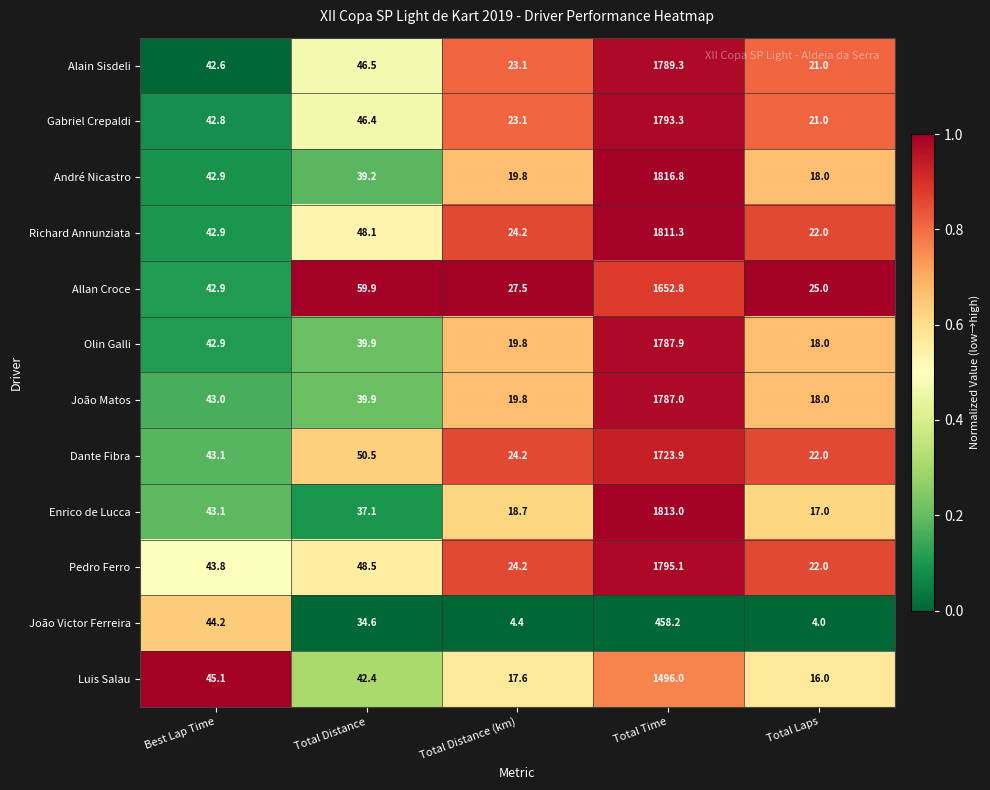

What is the difference between the maximum and minimum values in the Gabriel Crepaldi series?

1772.3